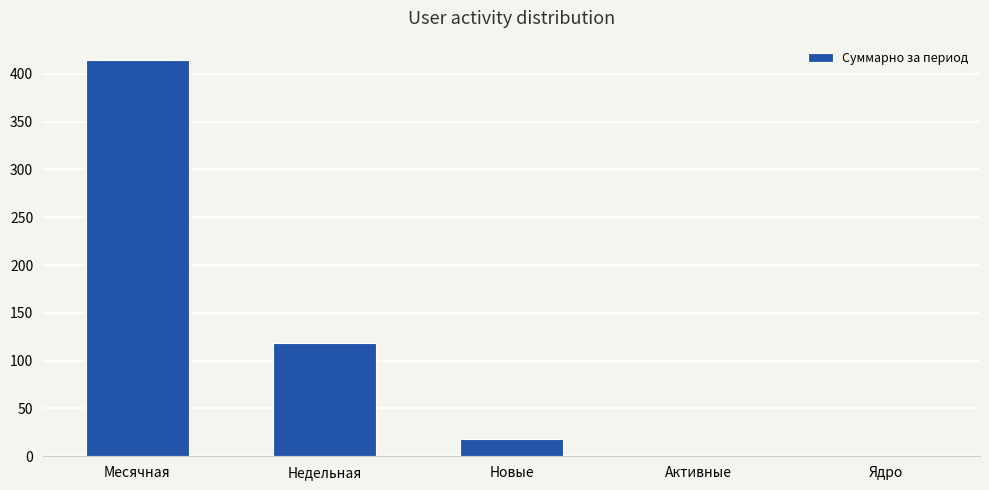

Where is the data nearest to the value 207?

Недельная